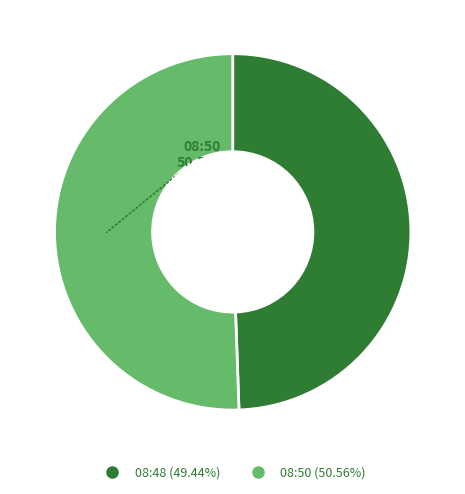

Does any single category account for the majority?

Yes